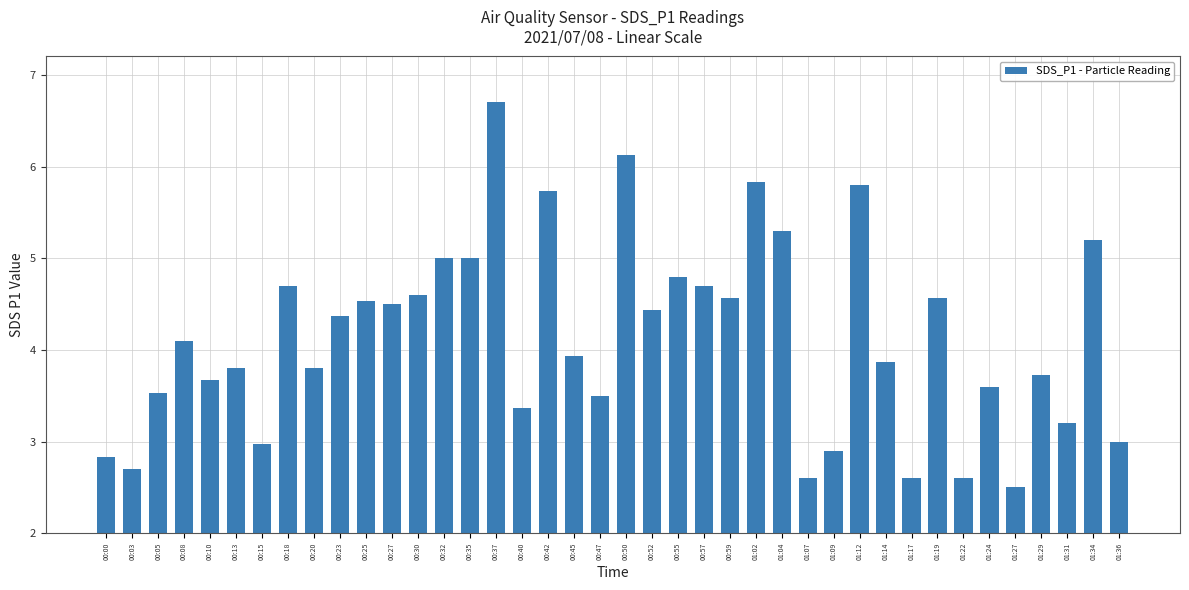

Reading right to left, list all the values displayed in this chart.

3.0	5.2	3.2	3.7	2.5	3.6	2.6	4.6	2.6	3.9	5.8	2.9	2.6	5.3	5.8	4.6	4.7	4.8	4.4	6.1	3.5	3.9	5.7	3.4	6.7	5.0	5.0	4.6	4.5	4.5	4.4	3.8	4.7	3.0	3.8	3.7	4.1	3.5	2.7	2.8